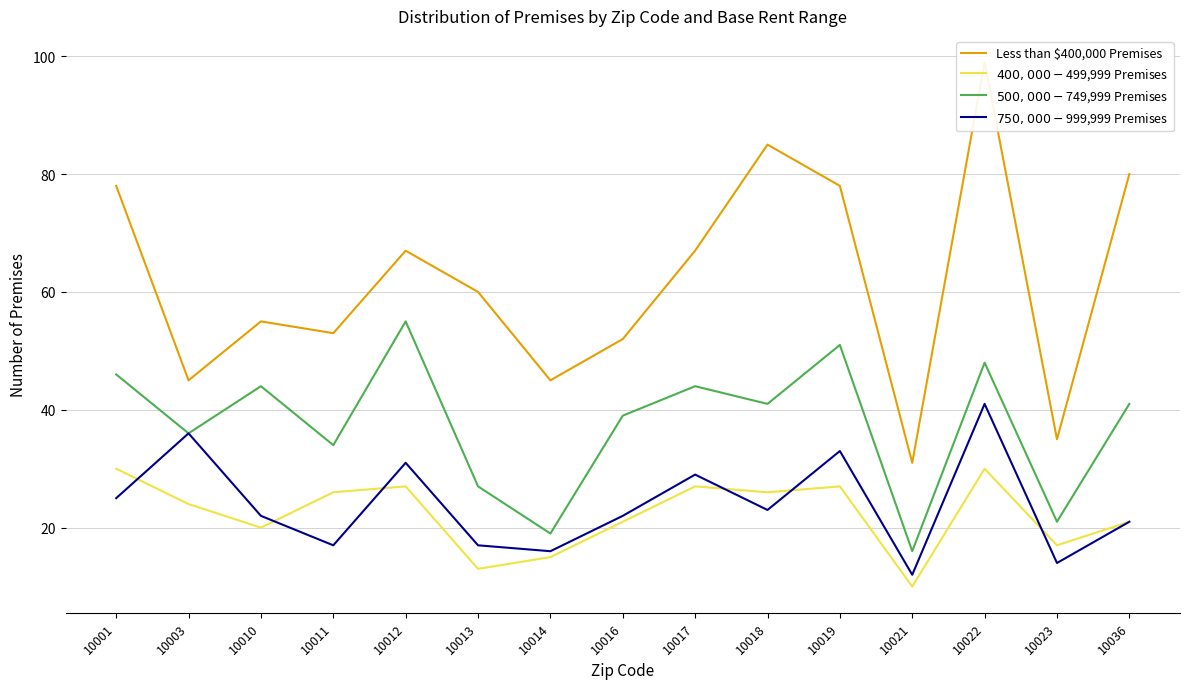

True or false: $750,000-$999,999 Premises and $500,000-$749,999 Premises intersect in this chart.

False